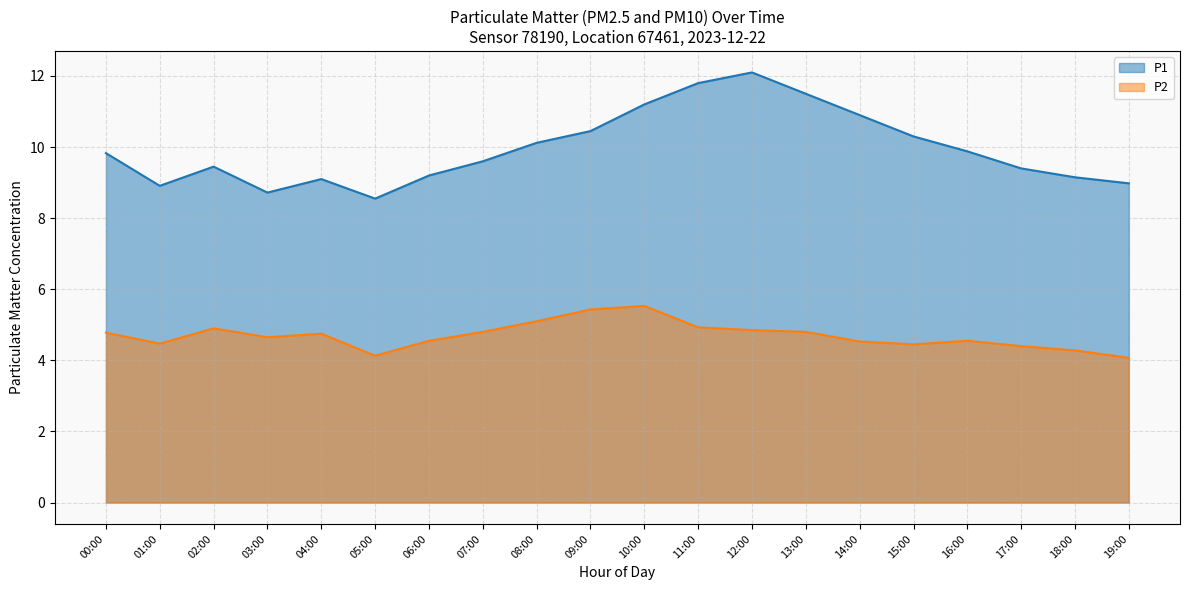

Which series has the largest total across all categories?

P1